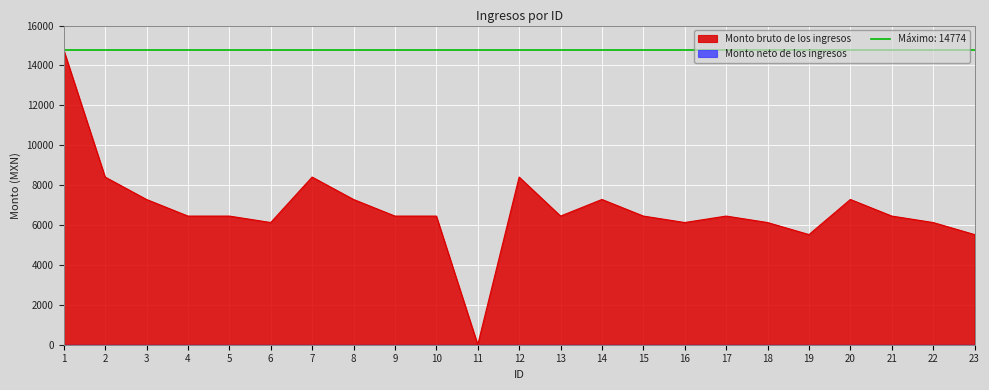

What is the maximum value for Monto bruto de los ingresos?

14774